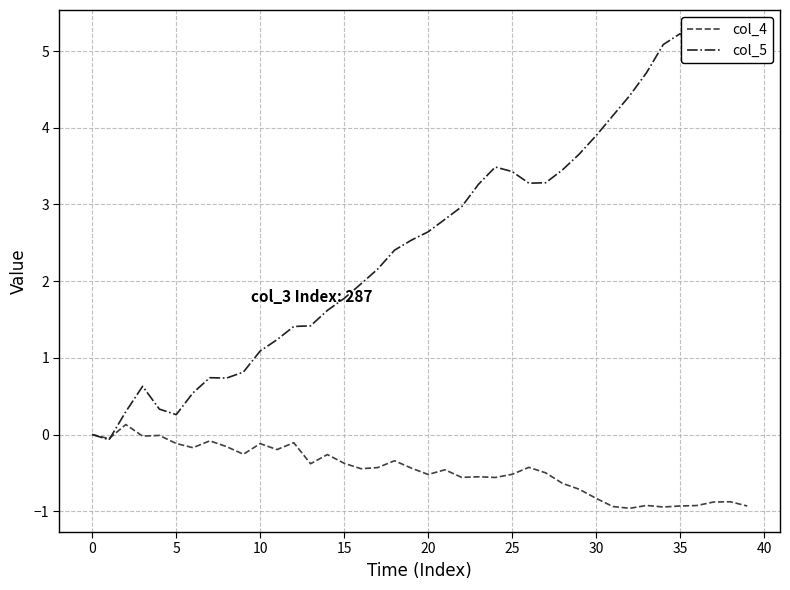

What is the maximum value shown in the chart?

5.2